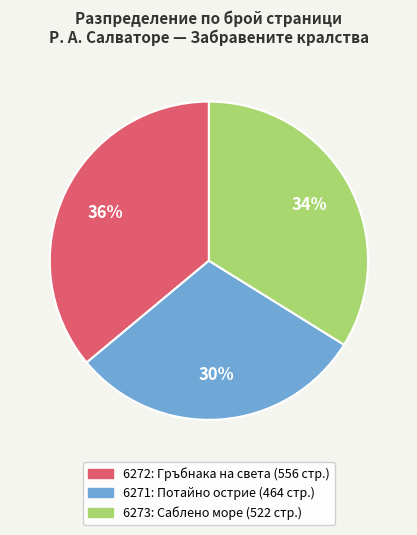

What is the ratio of the value at 6272 to the value at 6273?

1.1